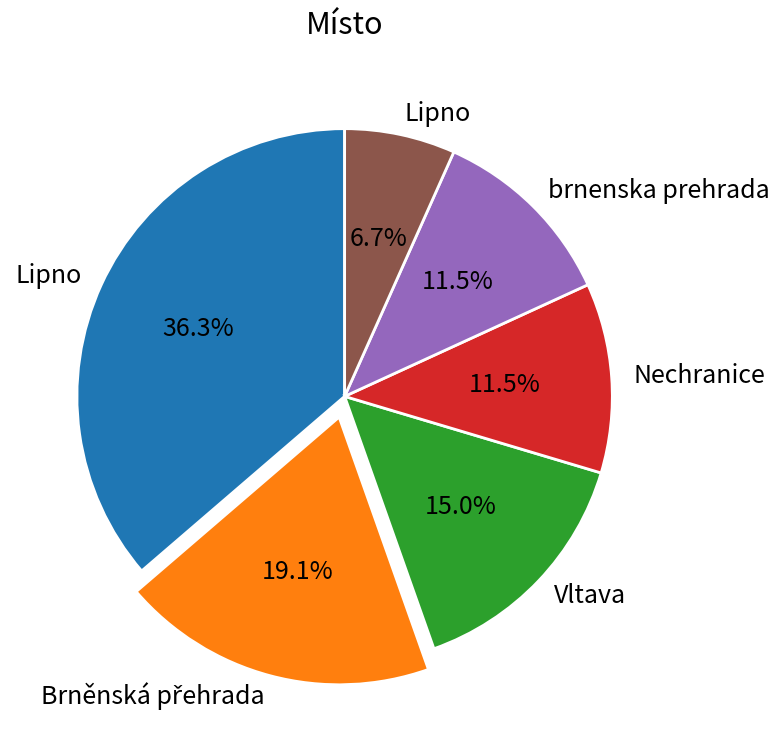

Is there any slice that represents more than half of the pie?

No